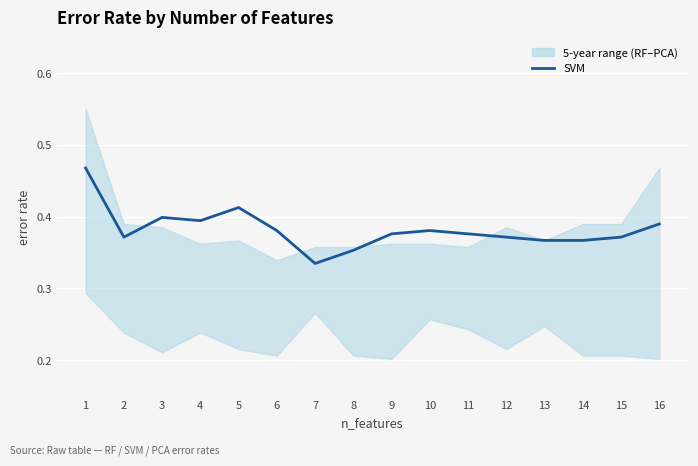

How many lines are shown in the chart?

1